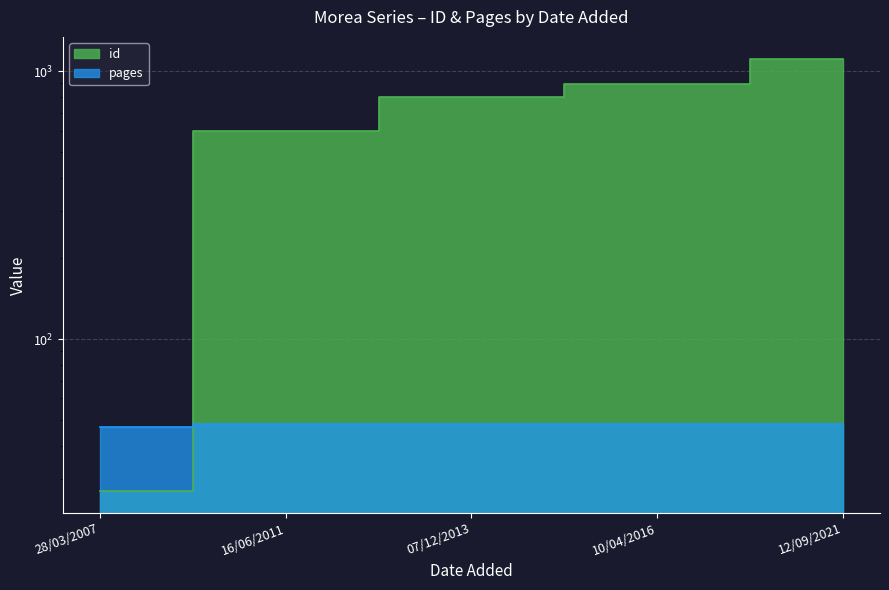

Which series has the largest range (max minus min)?

id